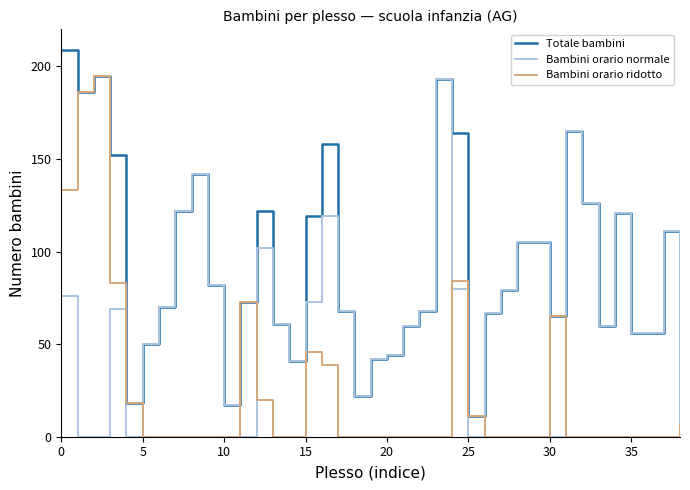

What is the greatest value displayed?

209